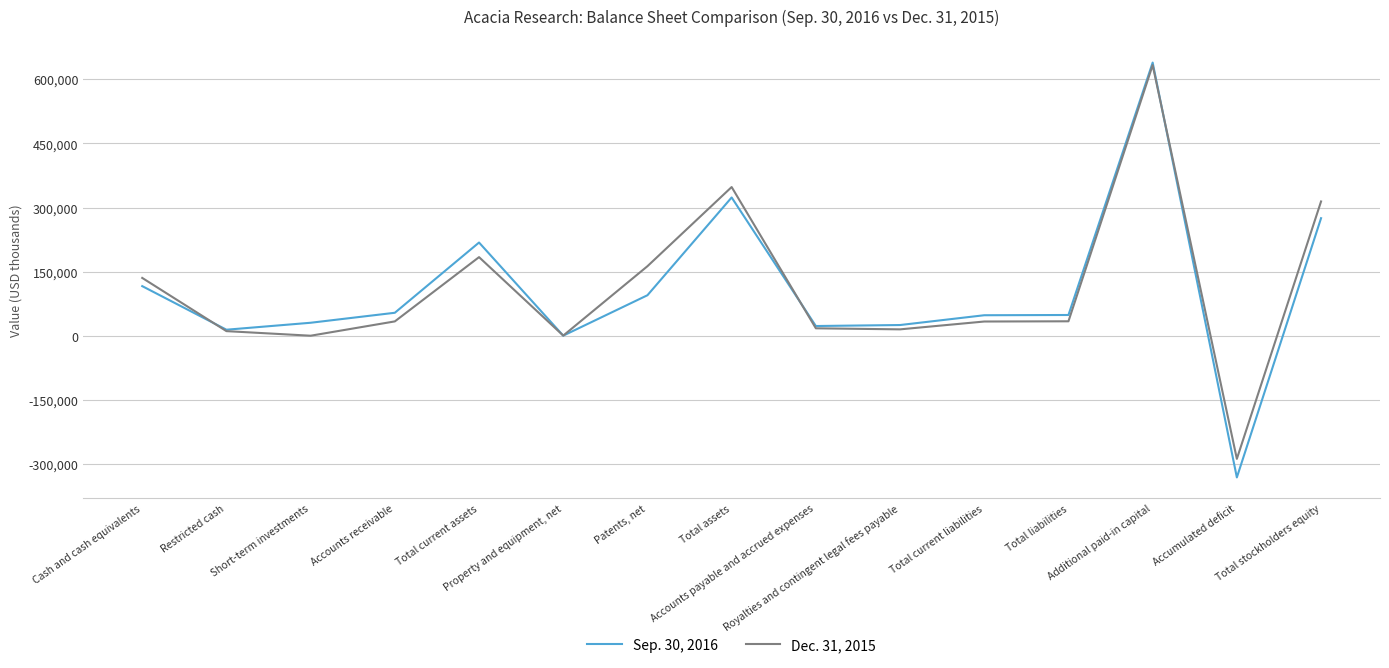

What is the maximum value shown in the chart?

639118